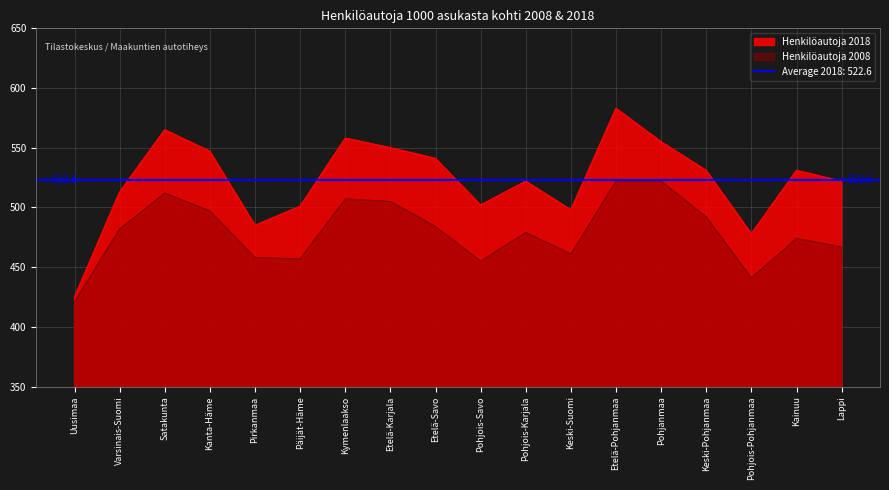

List the labels in order of Henkilöautoja 2008 value, largest first.

Etelä-Pohjanmaa, Pohjanmaa, Satakunta, Kymenlaakso, Etelä-Karjala, Kanta-Häme, Keski-Pohjanmaa, Etelä-Savo, Varsinais-Suomi, Pohjois-Karjala, Kainuu, Lappi, Keski-Suomi, Pirkanmaa, Päijät-Häme, Pohjois-Savo, Pohjois-Pohjanmaa, Uusimaa